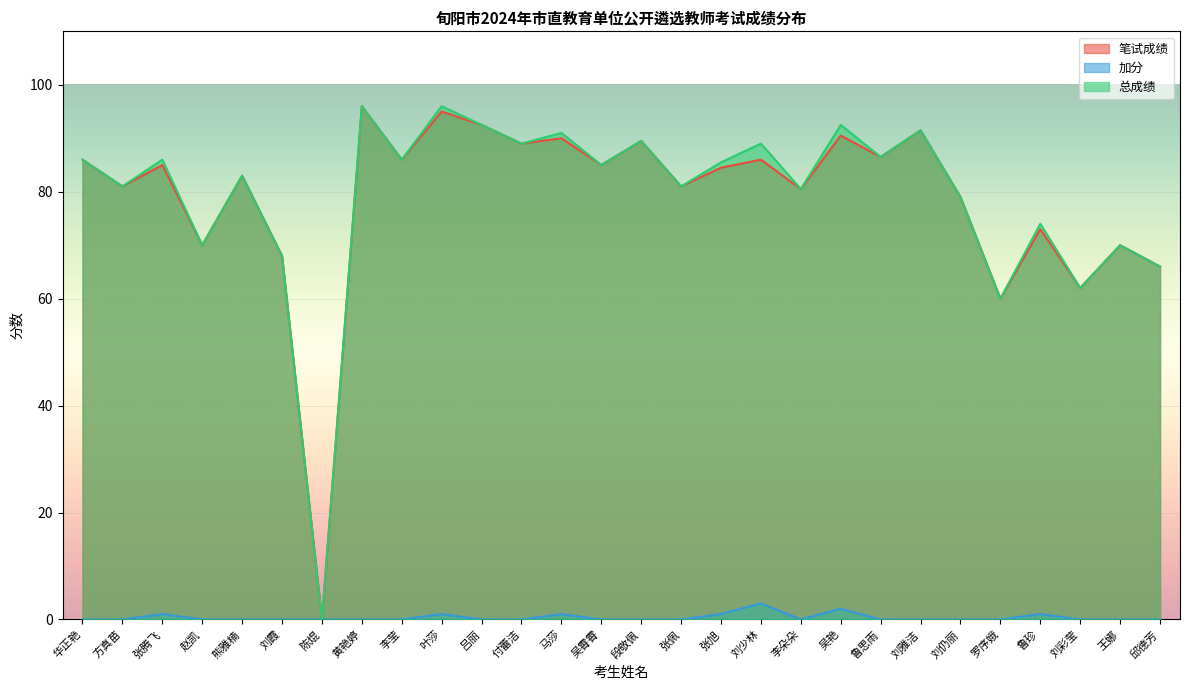

Reading left to right, transcribe all the data shown in this chart.

笔试成绩: 华正艳=86.0	方真苗=81.0	张腾飞=85.0	赵凯=70.0	熊雅楠=83.0	刘霞=68.0	陈焜=0.0	黄艳婷=96.0	李莹=86.0	叶莎=95.0	吕丽=92.5	付蕾洁=89.0	马莎=90.0	吴霄霄=85.0	段敬佩=89.5	张佩=81.0	张旭=84.5	刘少林=86.0	李朵朵=80.5	吴艳=90.5	鲁思雨=86.5	刘雅洁=91.5	刘仍丽=79.0	罗序娥=60.0	鲁珍=73.0	刘彩莹=62.0	王娜=70.0	邱德芳=66.0
加分: 华正艳=0.0	方真苗=0.0	张腾飞=1.0	赵凯=0.0	熊雅楠=0.0	刘霞=0.0	陈焜=0.0	黄艳婷=0.0	李莹=0.0	叶莎=1.0	吕丽=0.0	付蕾洁=0.0	马莎=1.0	吴霄霄=0.0	段敬佩=0.0	张佩=0.0	张旭=1.0	刘少林=3.0	李朵朵=0.0	吴艳=2.0	鲁思雨=0.0	刘雅洁=0.0	刘仍丽=0.0	罗序娥=0.0	鲁珍=1.0	刘彩莹=0.0	王娜=0.0	邱德芳=0.0
总成绩: 华正艳=86.0	方真苗=81.0	张腾飞=86.0	赵凯=70.0	熊雅楠=83.0	刘霞=68.0	陈焜=0.0	黄艳婷=96.0	李莹=86.0	叶莎=96.0	吕丽=92.5	付蕾洁=89.0	马莎=91.0	吴霄霄=85.0	段敬佩=89.5	张佩=81.0	张旭=85.5	刘少林=89.0	李朵朵=80.5	吴艳=92.5	鲁思雨=86.5	刘雅洁=91.5	刘仍丽=79.0	罗序娥=60.0	鲁珍=74.0	刘彩莹=62.0	王娜=70.0	邱德芳=66.0